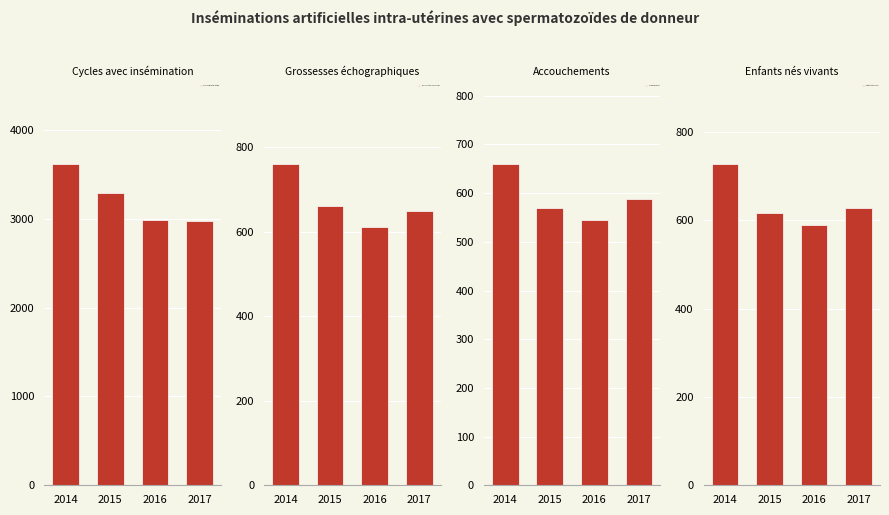

What is the difference between the second highest and minimum values in the Accouchements series?

44